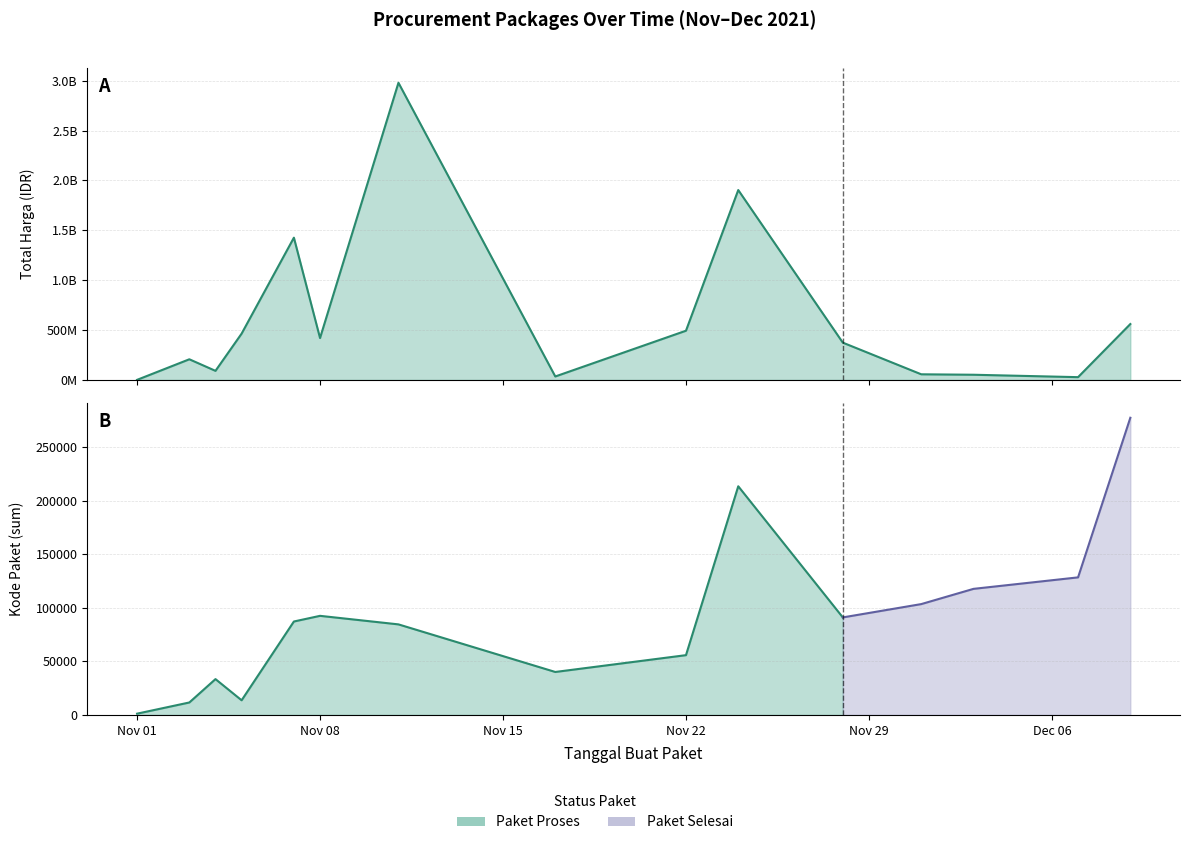

At which label does the data first exceed 373404000?

2021-11-05